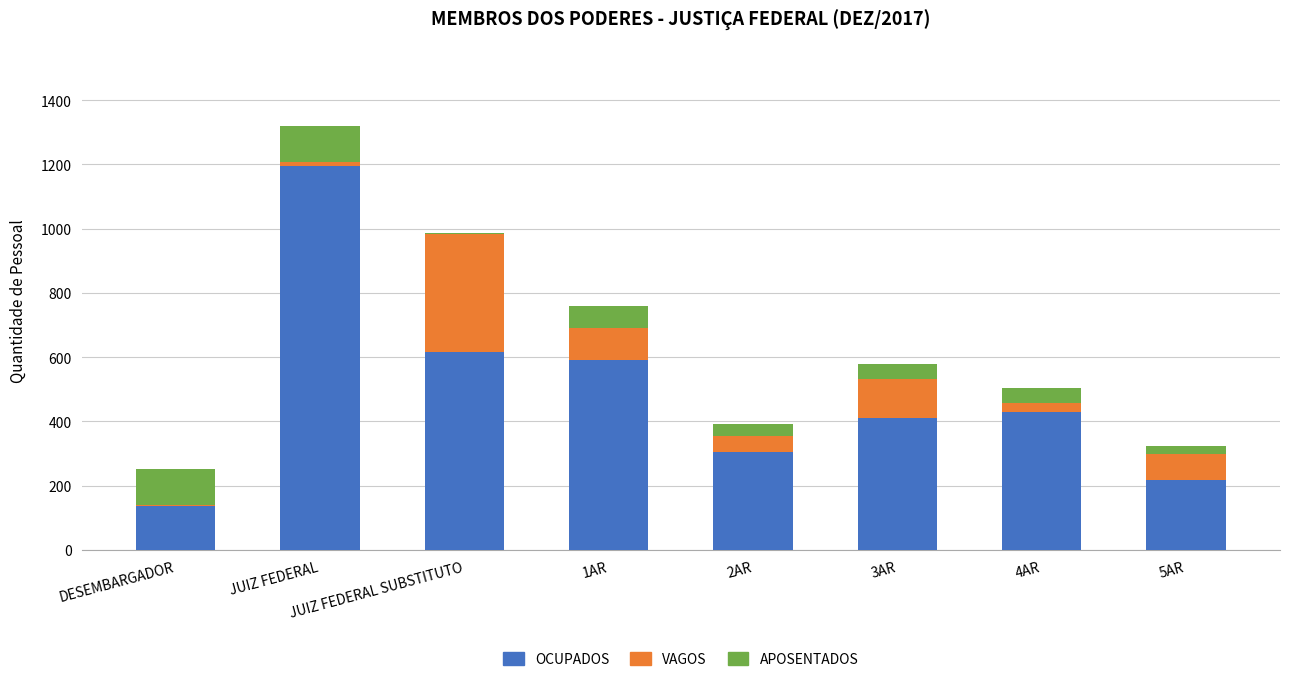

What is the highest value of the OCUPADOS series?

1196